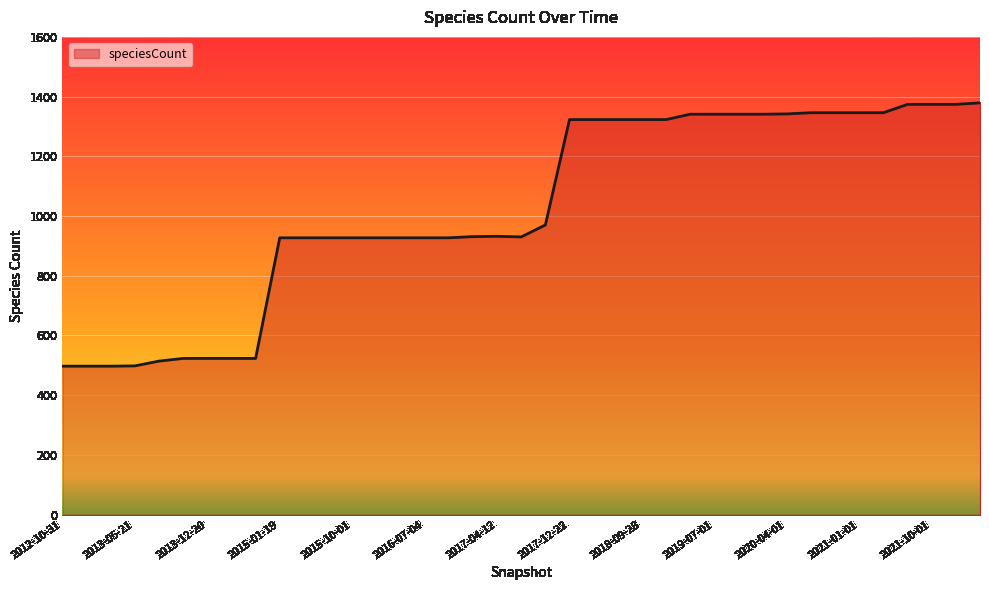

What is the difference between the maximum and minimum values?

882